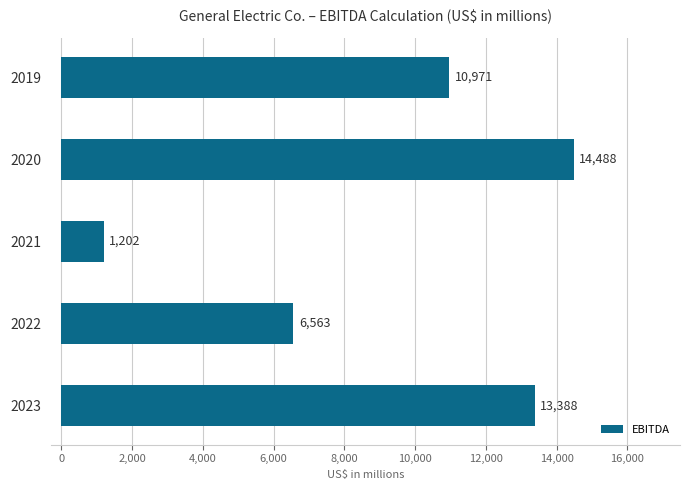

Reading bottom to top, what are all the values shown in this chart?

13388	6563	1202	14488	10971